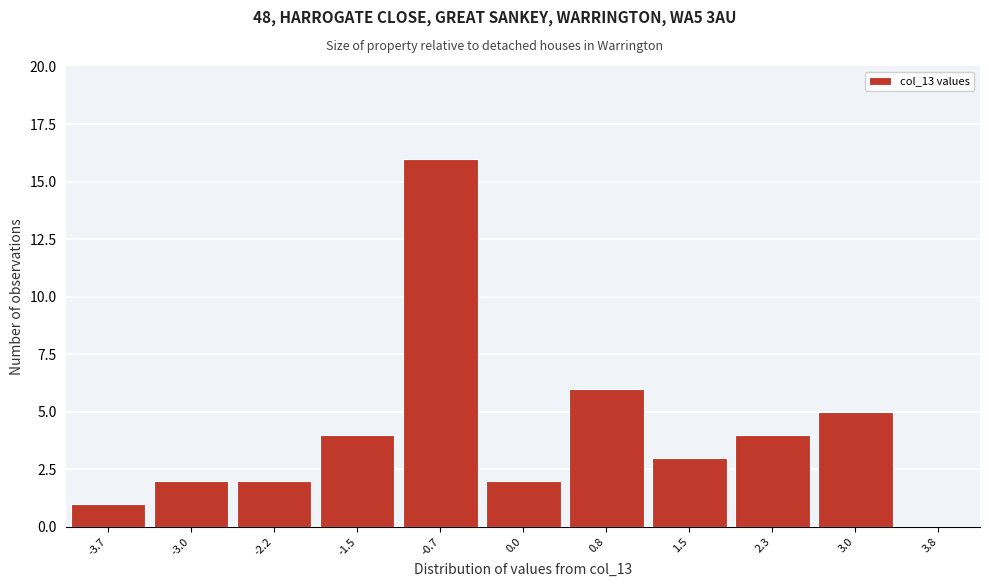

Reading left to right, transcribe this chart: for each bar, give the range it covers on the x-axis and its height. Neither the bar edges nor the heights are printed on the chart, so give them approximately, as read against the axes.

-4.10 to -3.35: 1
-3.35 to -2.60: 2
-2.60 to -1.85: 2
-1.85 to -1.10: 4
-1.10 to -0.35: 16
-0.35 to 0.40: 2
0.40 to 1.15: 6
1.15 to 1.90: 3
1.90 to 2.65: 4
2.65 to 3.40: 5
3.40 to 4.15: 0